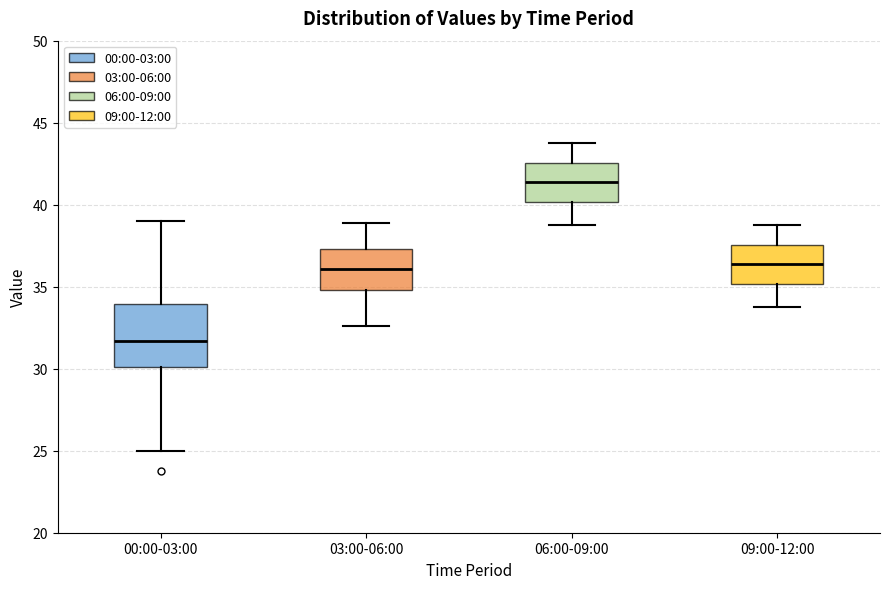

Reading left to right, read every box against the y-axis: the position of its median line, the range the box covers, and the ends of its whiskers. The values are not printed on the chart, so give them approximately, as read against the axis.

00:00-03:00: median 31.5, box 30.0 to 34.0, whiskers 25.0 to 39.0
03:00-06:00: median 36.0, box 35.0 to 37.5, whiskers 32.5 to 39.0
06:00-09:00: median 41.5, box 40.0 to 42.5, whiskers 39.0 to 44.0
09:00-12:00: median 36.5, box 35.0 to 37.5, whiskers 34.0 to 39.0